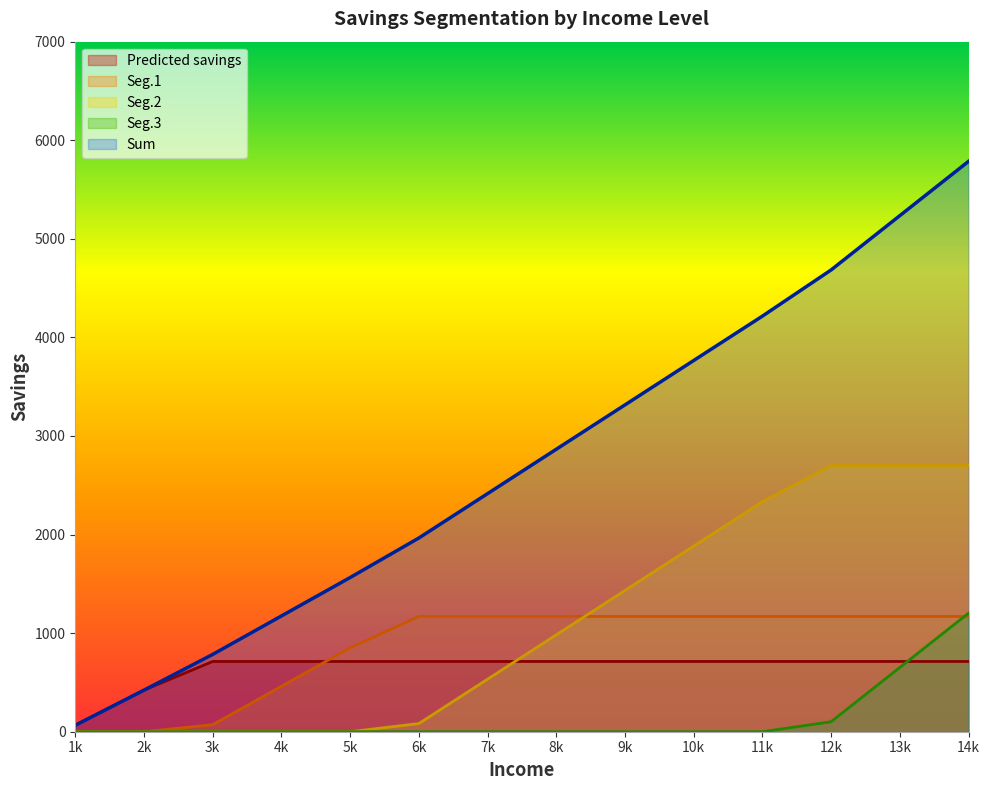

True or false: Seg.1 and Seg.3 cross at least once.

True